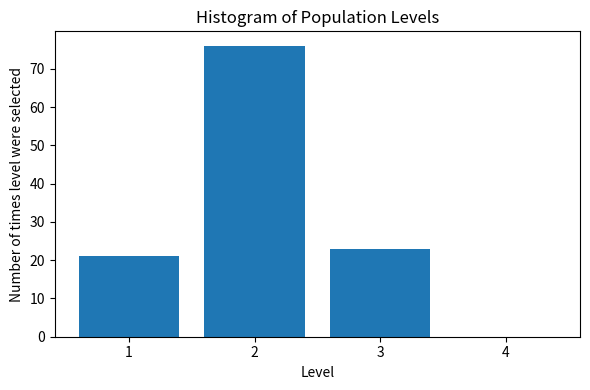

Reading left to right, list every bar in this chart as the range it spans on the x-axis followed by its height. The values are not printed on the chart, so give them approximately, as read against the axis.

0.5 to 1.5: 21
1.5 to 2.5: 76
2.5 to 3.5: 23
3.5 to 4.5: 0